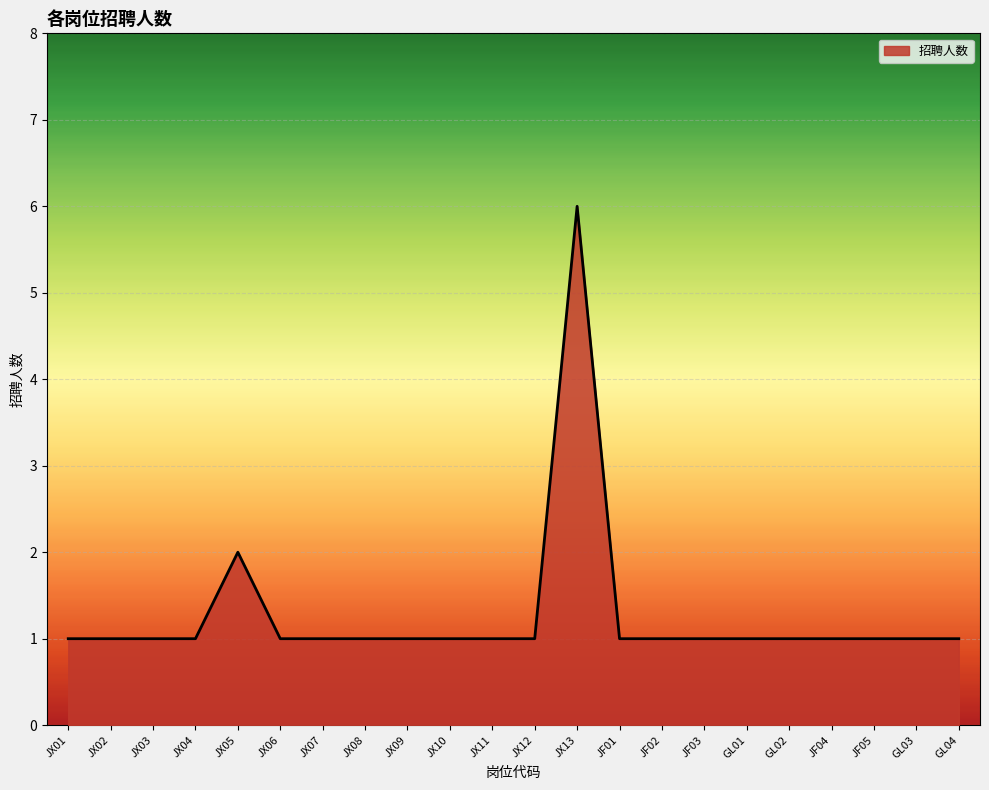

What position from the right is JX10?

13